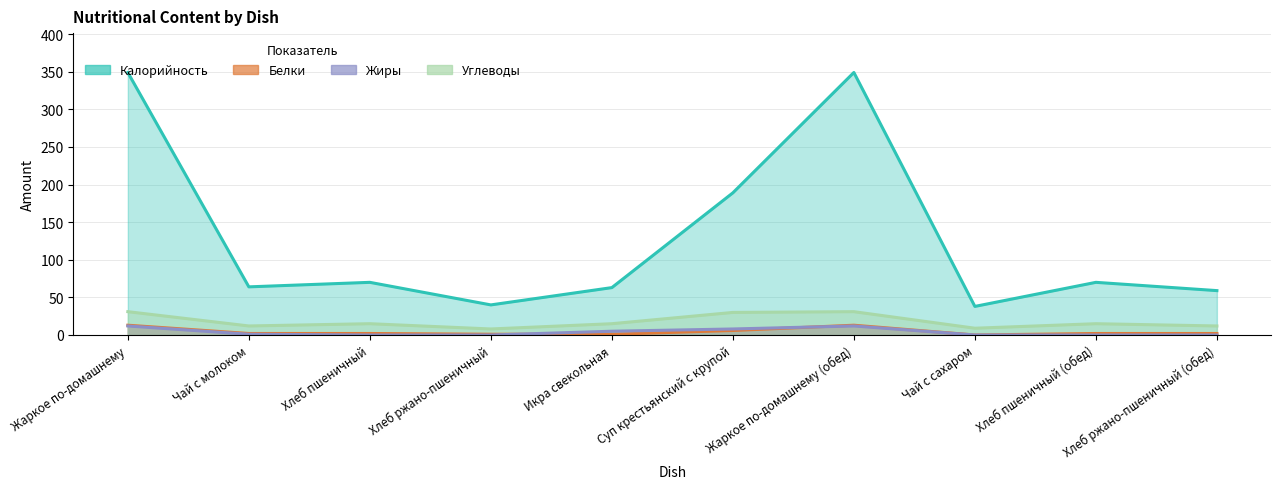

True or false: Калорийность and Углеводы cross at least once.

False